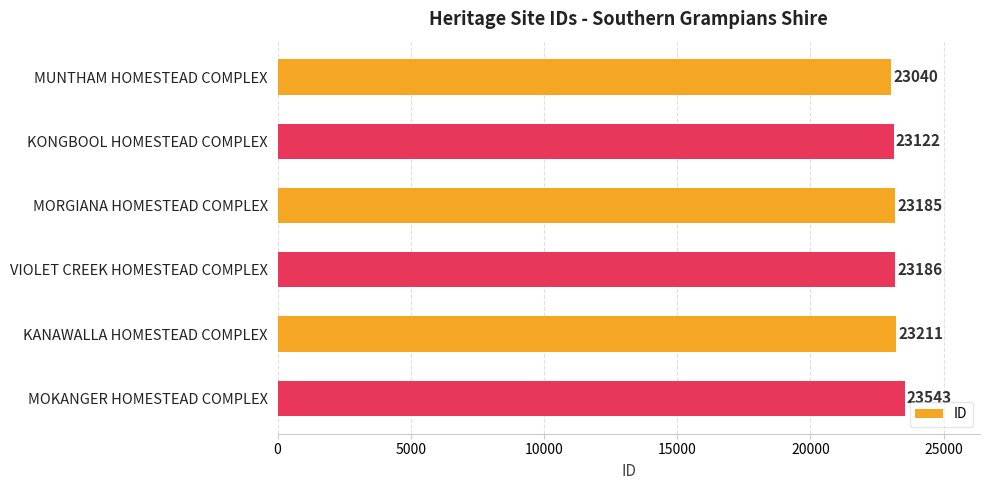

Reading top to bottom, what are all the values shown in this chart?

MUNTHAM HOMESTEAD COMPLEX=23040	KONGBOOL HOMESTEAD COMPLEX=23122	MORGIANA HOMESTEAD COMPLEX=23185	VIOLET CREEK HOMESTEAD COMPLEX=23186	KANAWALLA HOMESTEAD COMPLEX=23211	MOKANGER HOMESTEAD COMPLEX=23543